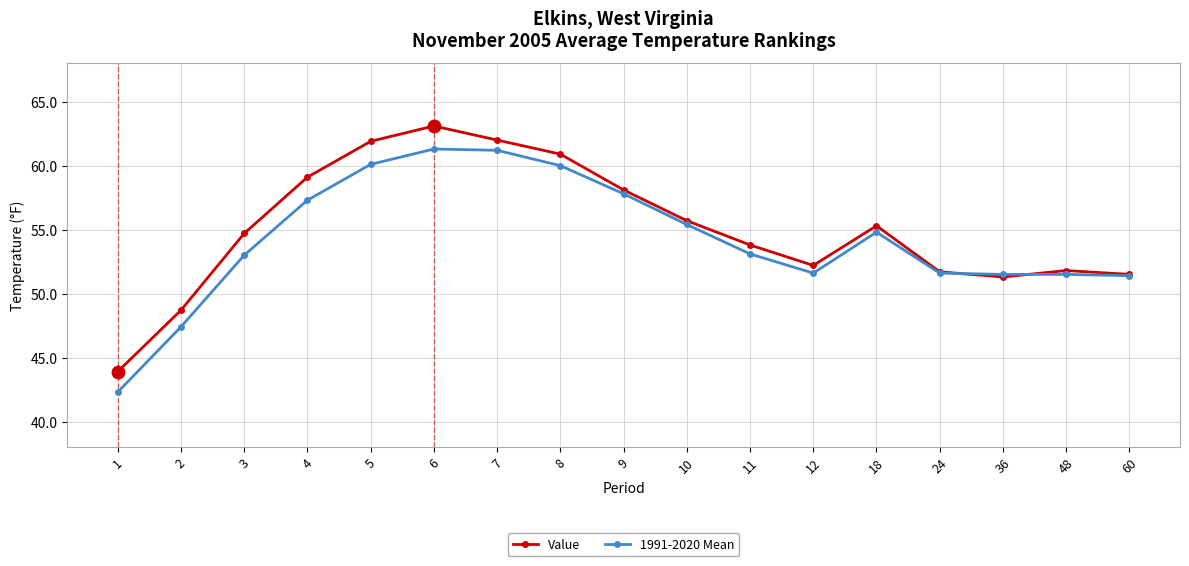

How many lines are shown in the chart?

2